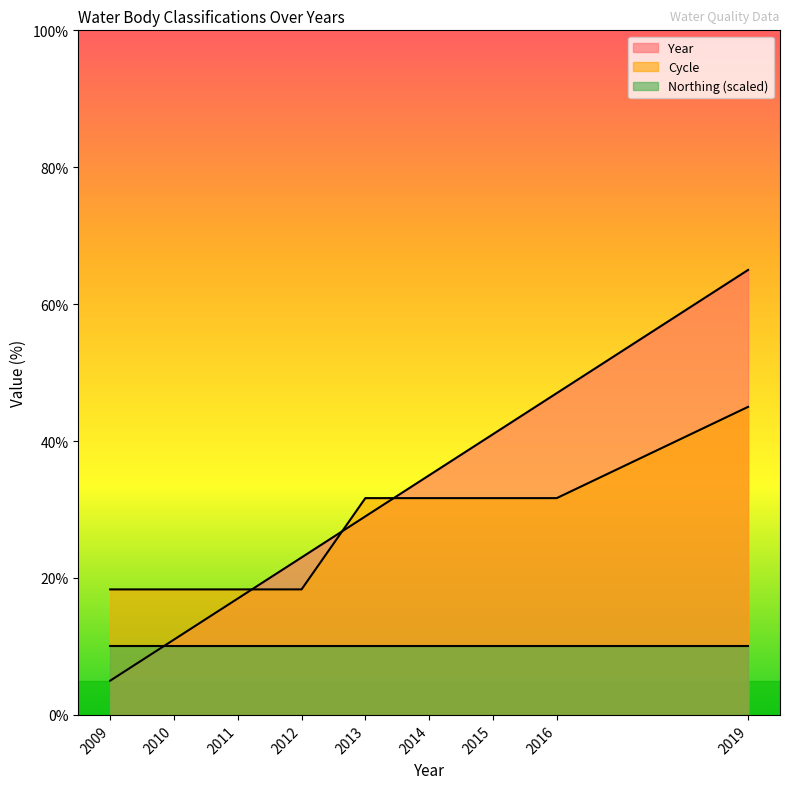

What are all the series names shown in the legend?

Year, Cycle, Northing (scaled)